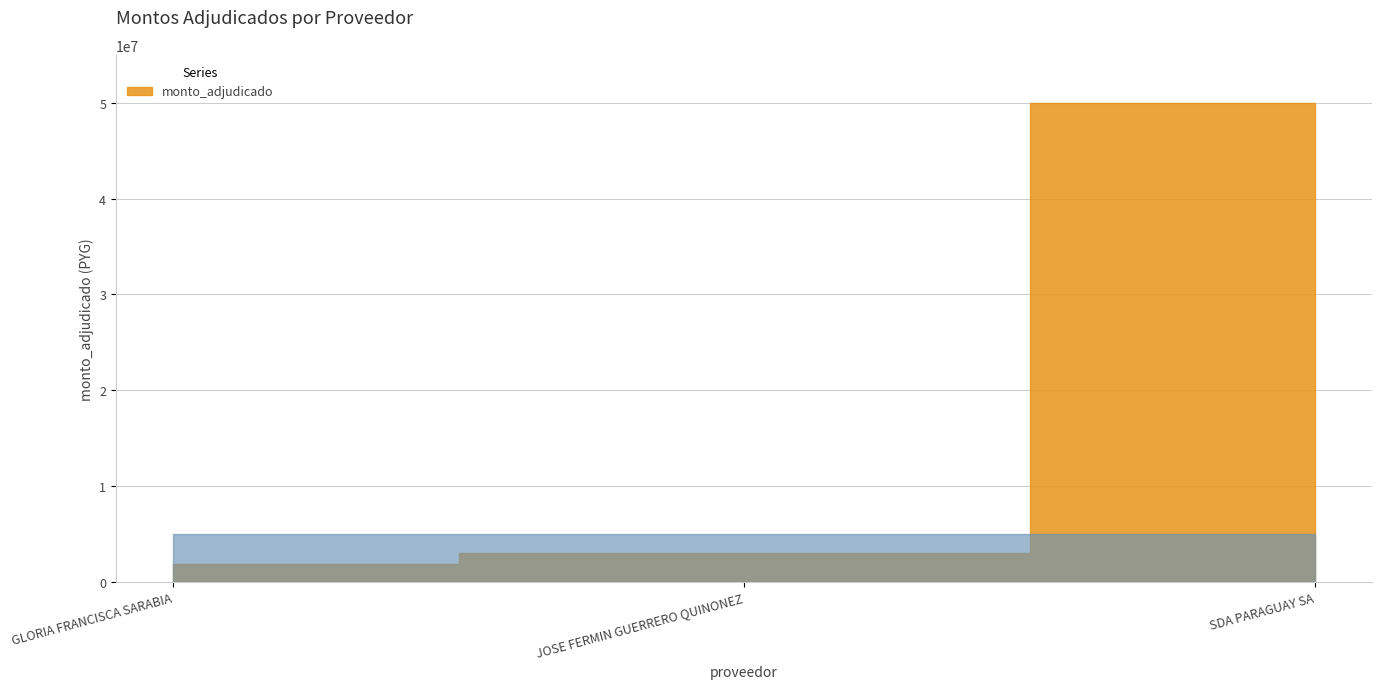

Rank the categories by value from lowest to highest.

GLORIA FRANCISCA SARABIA, JOSE FERMIN GUERRERO QUINONEZ, SDA PARAGUAY SA